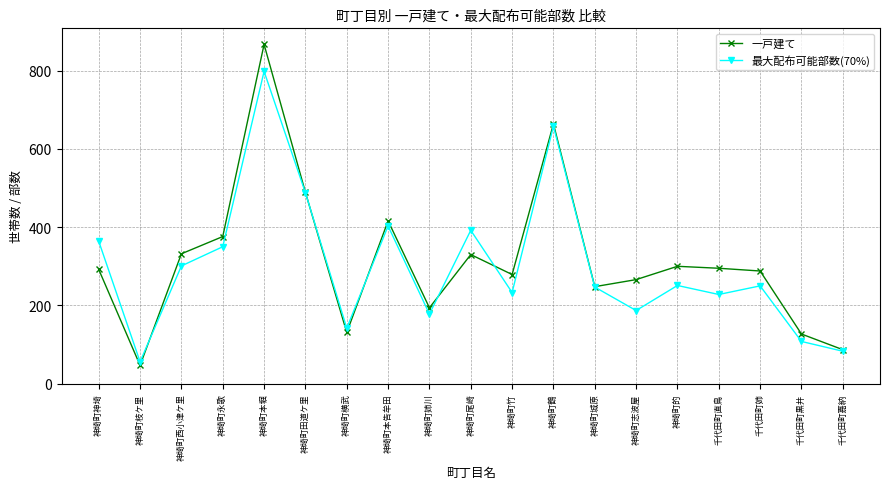

What position from the left is 神埼町姉川?

9